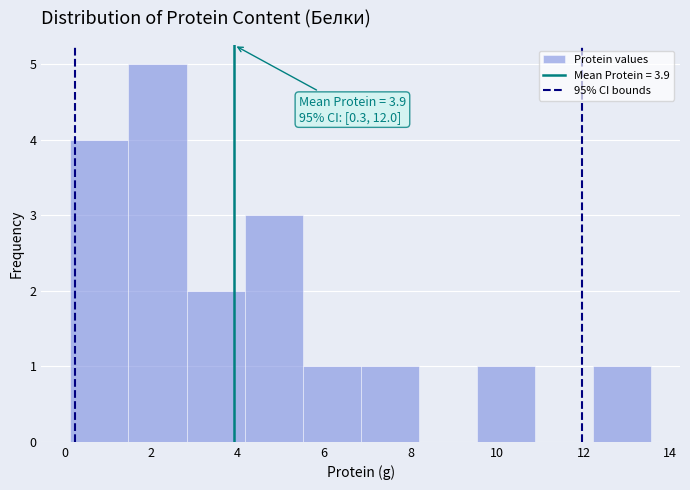

Over which range of the x-axis is the bar tallest?

1.4 to 2.8